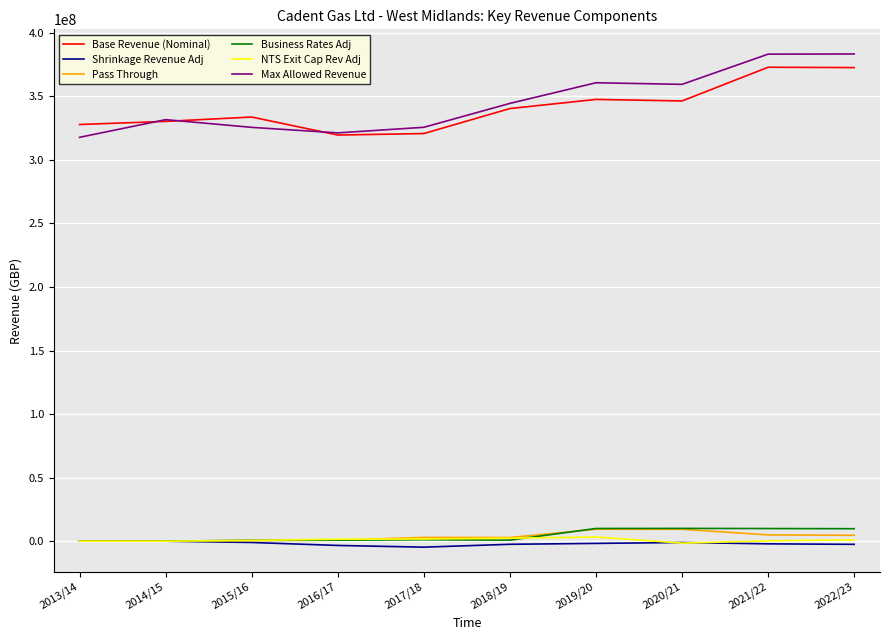

True or false: Shrinkage Revenue Adj and Max Allowed Revenue intersect in this chart.

False